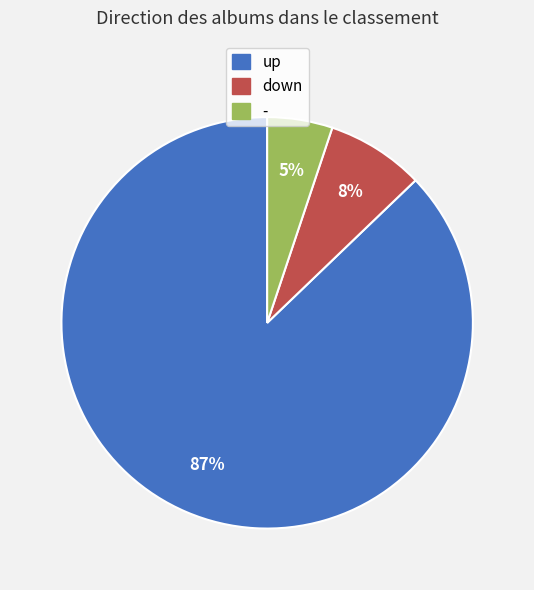

Count the number of slices in the pie.

3